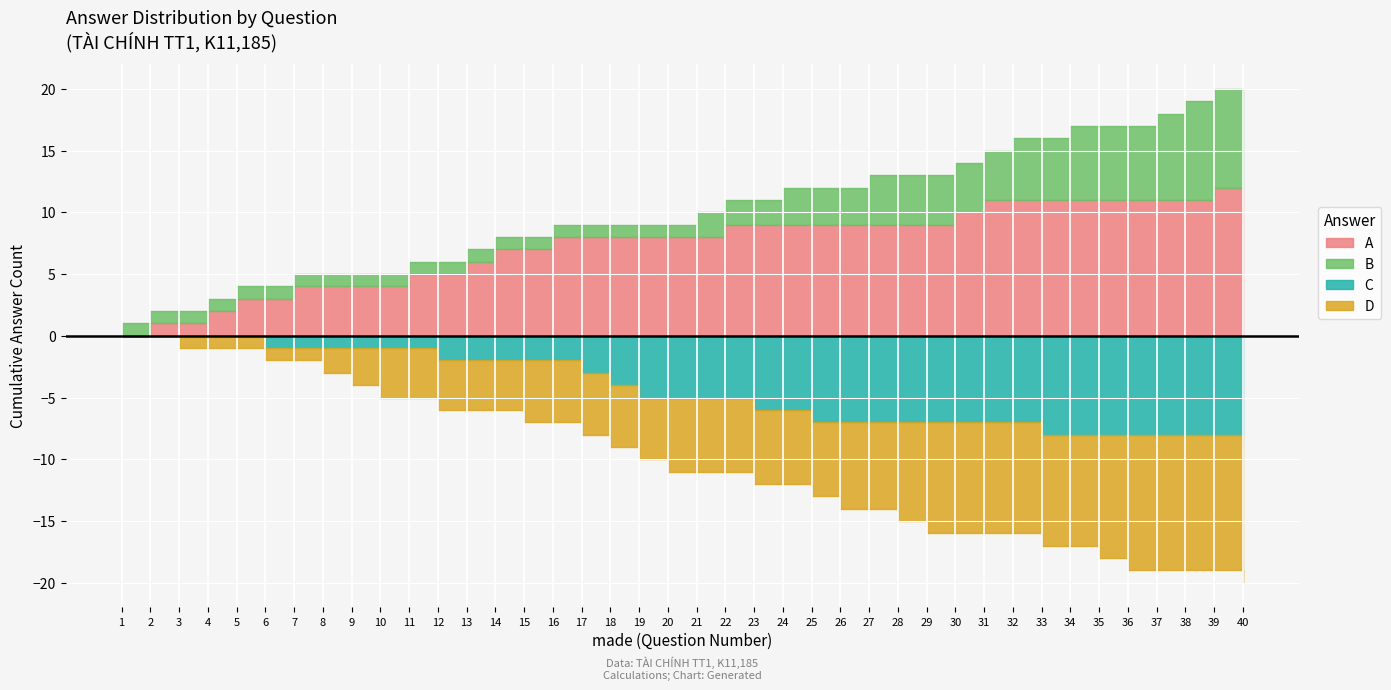

How many times do C and A cross each other?

5